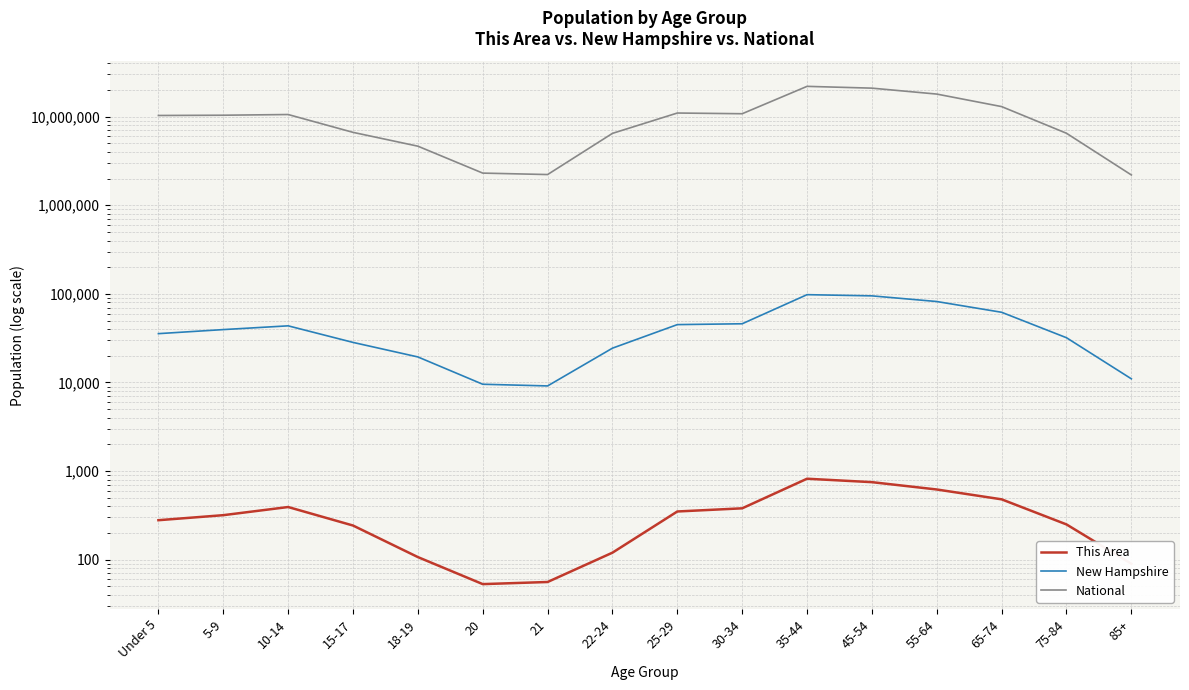

How many values in the National series are below 10389638?

8